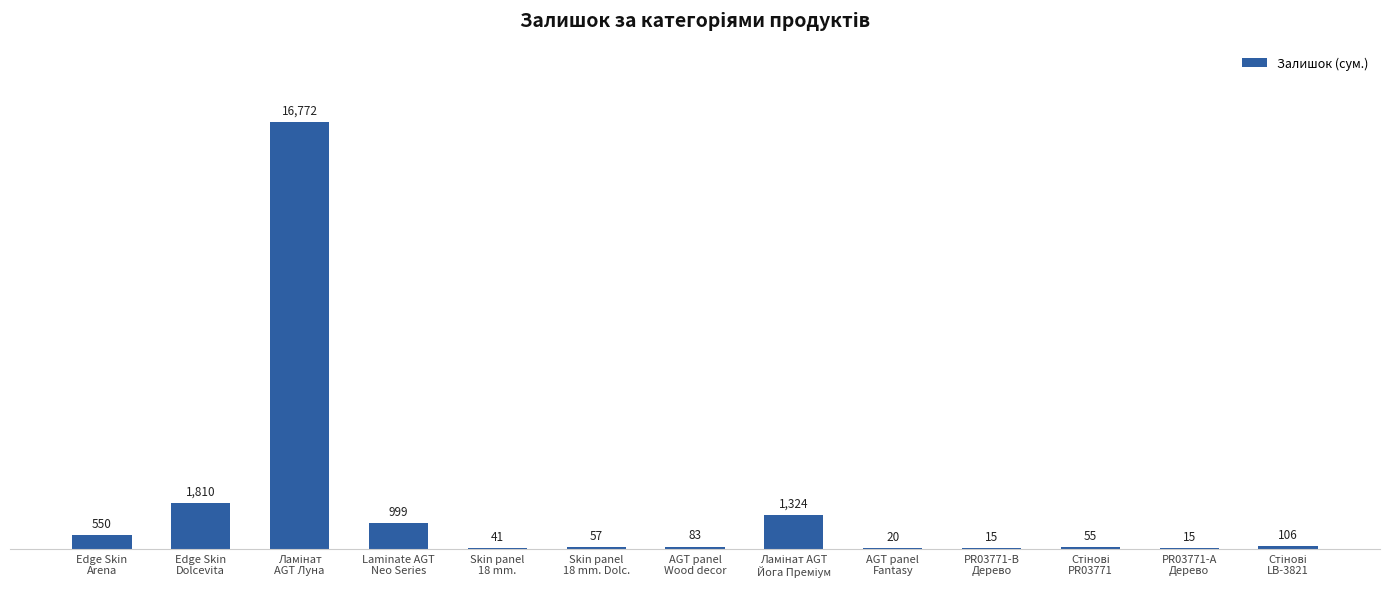

What is the sum of all values?

21847